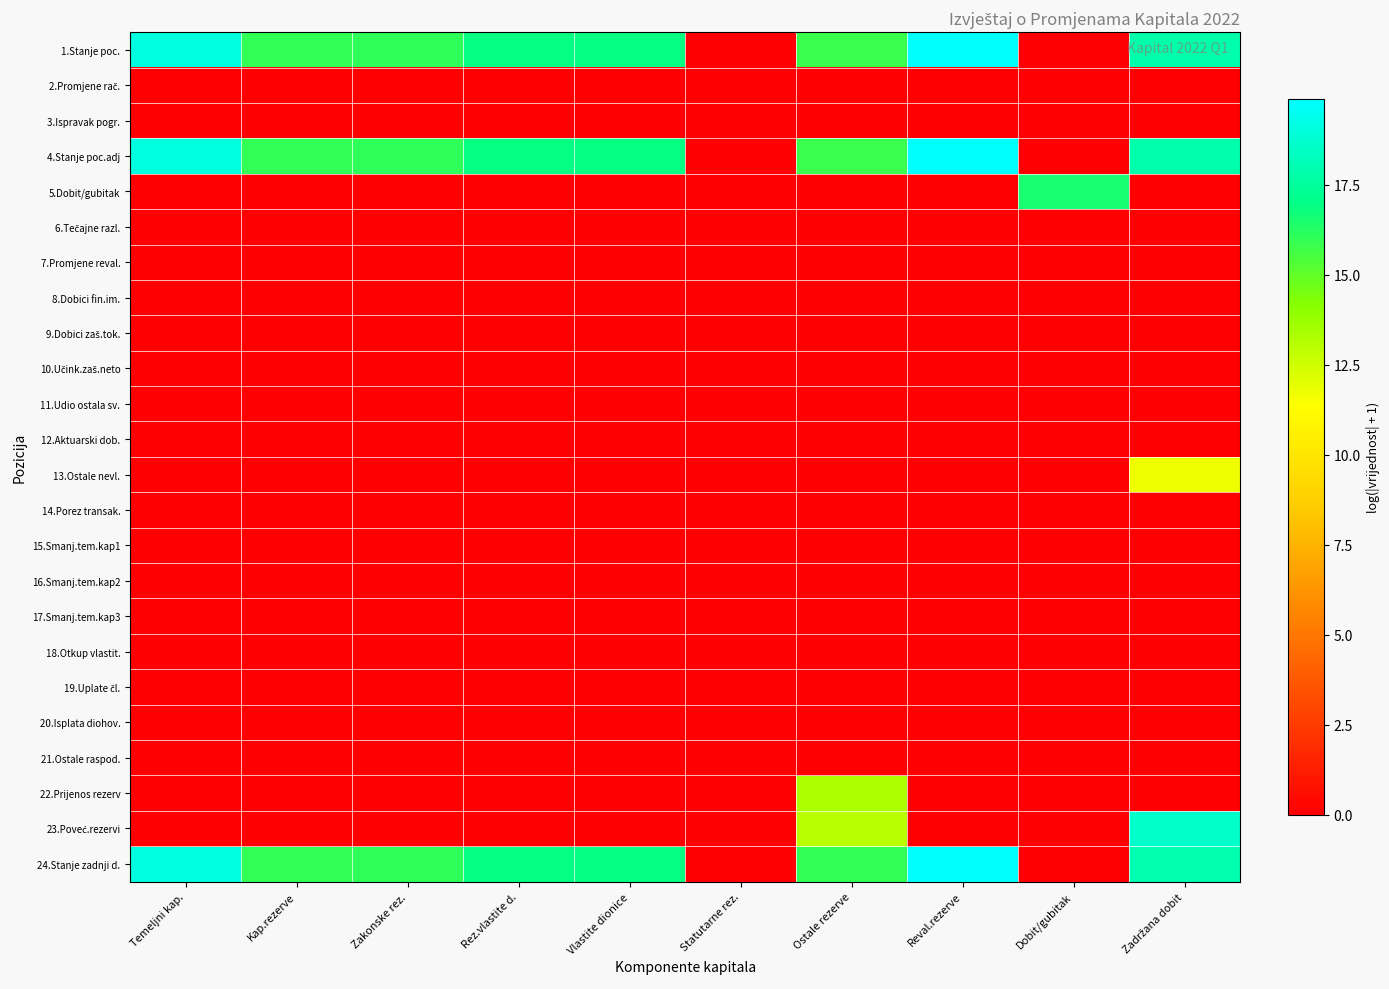

At which category is the sum across all series the highest?

Zadržana dobit